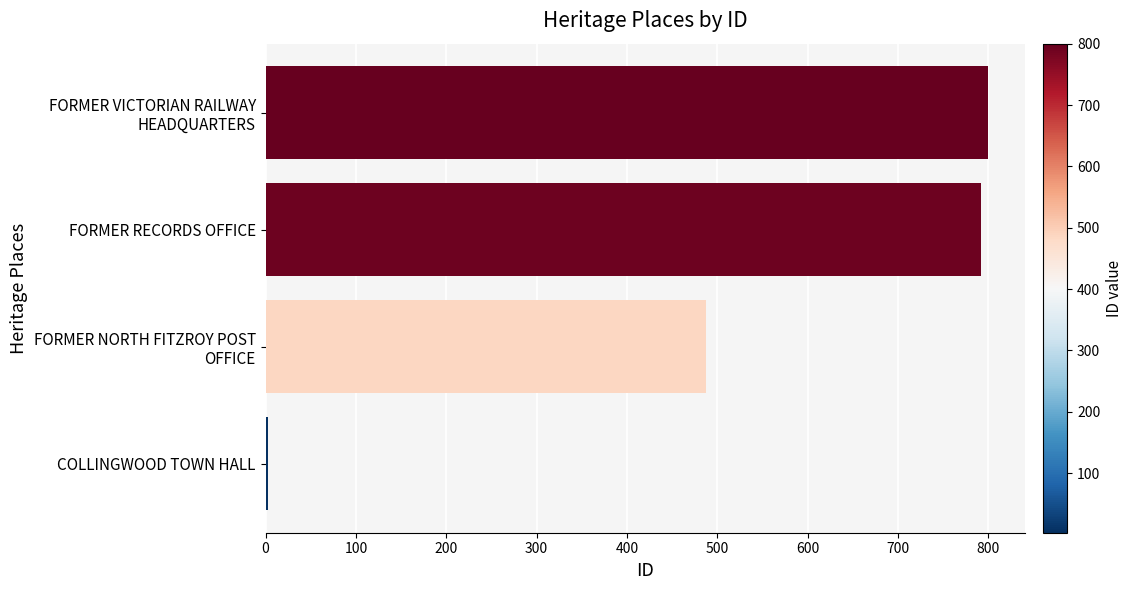

Are the bars grouped side by side (vs. stacked)?

No